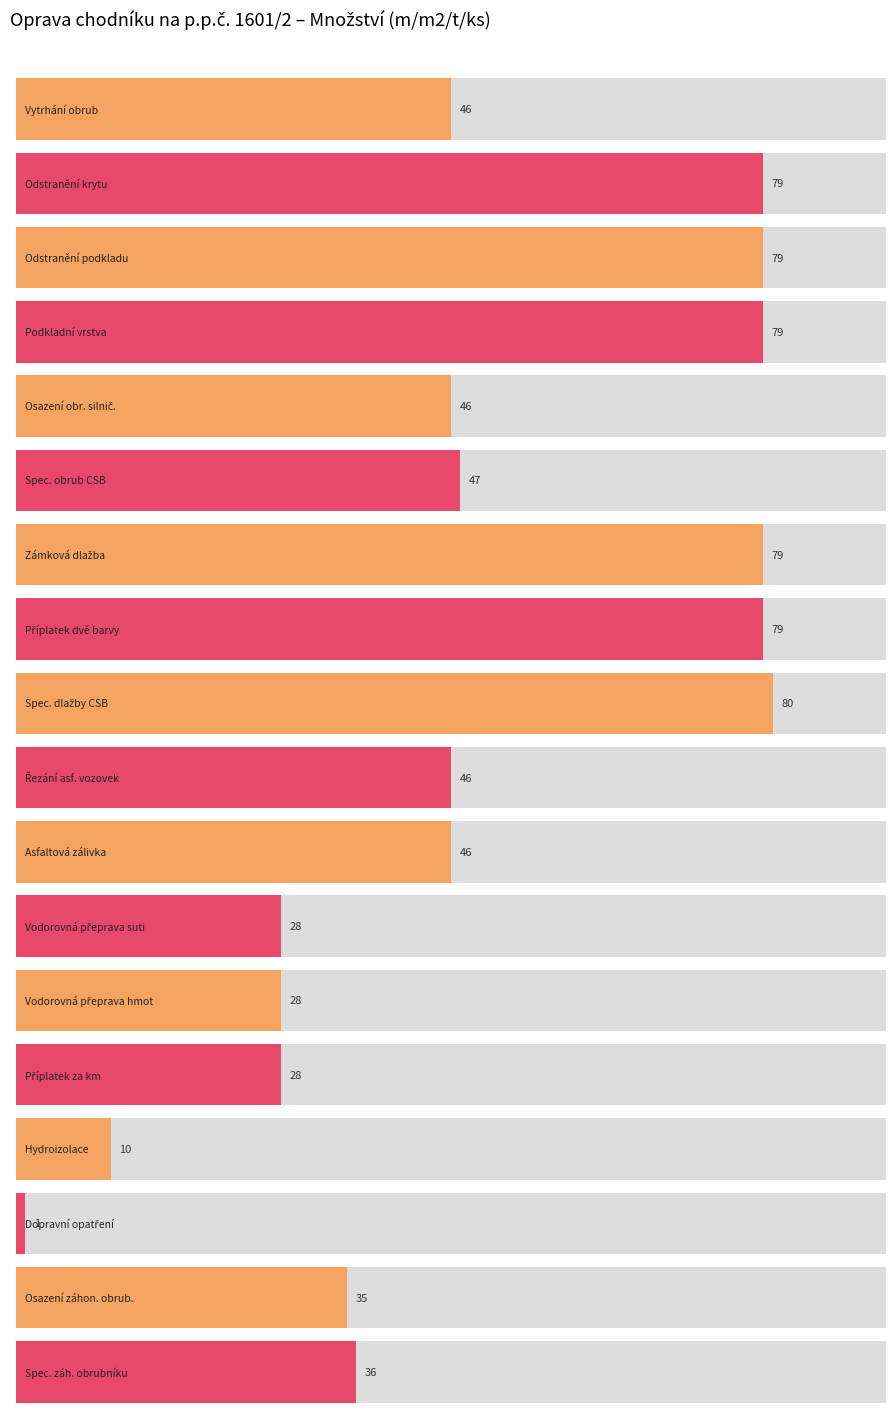

List the labels in order of value, largest first.

9, 2, 3, 4, 7, 8, 6, 1, 5, 10, 11, 18, 17, 12, 13, 14, 15, 16